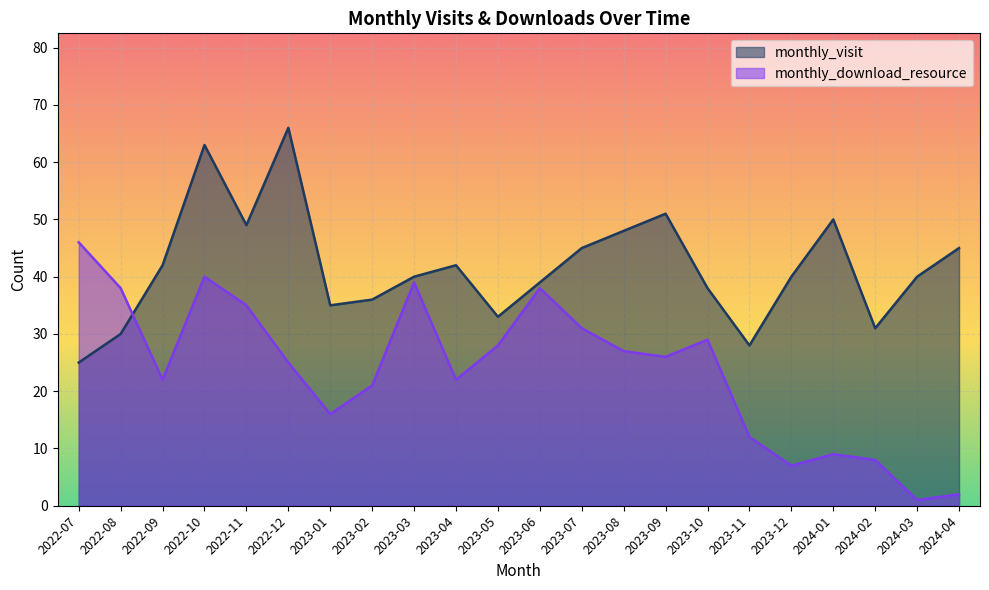

At which category is the sum across all series the highest?

2022-10